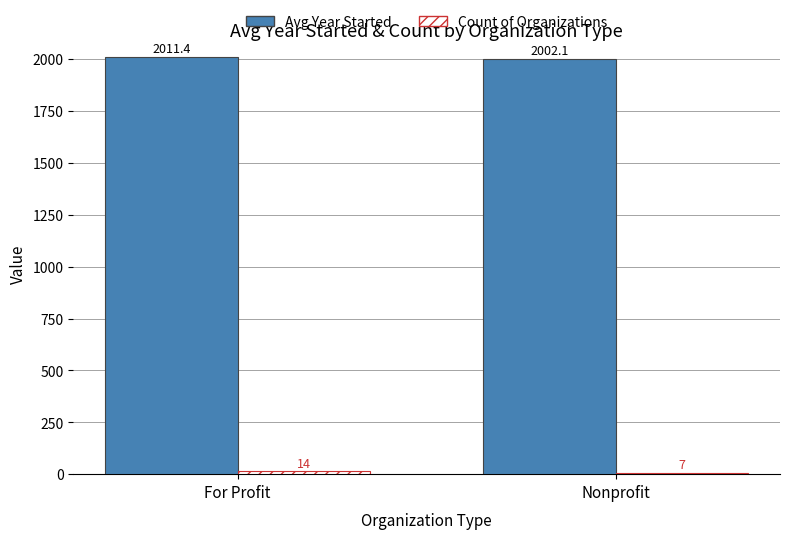

List the series in order of their overall mean, highest first.

Avg Year Started, Count of Organizations